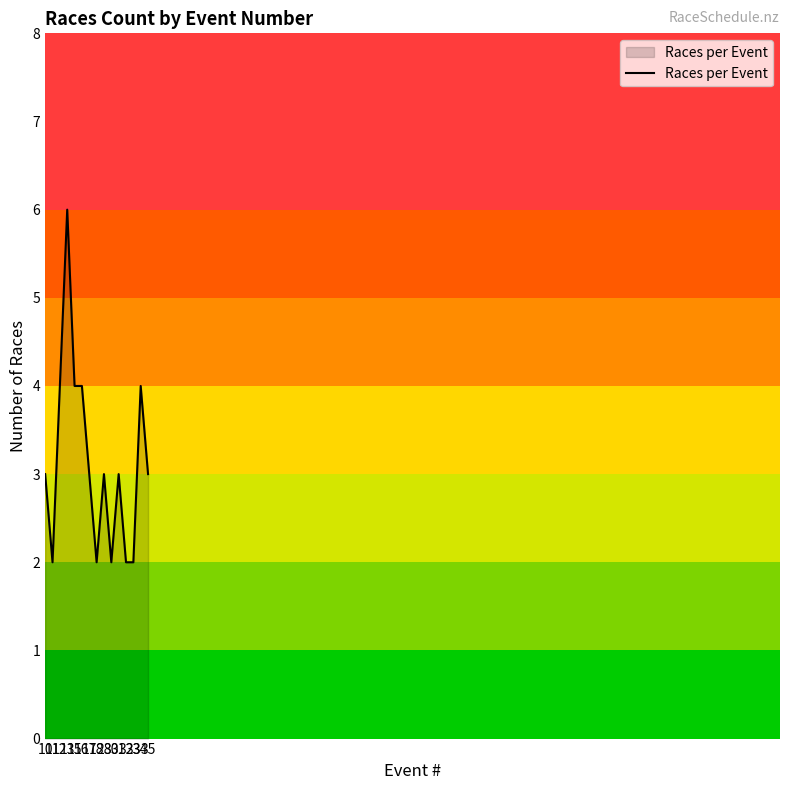

The value at 35 is 1. True or false?

False